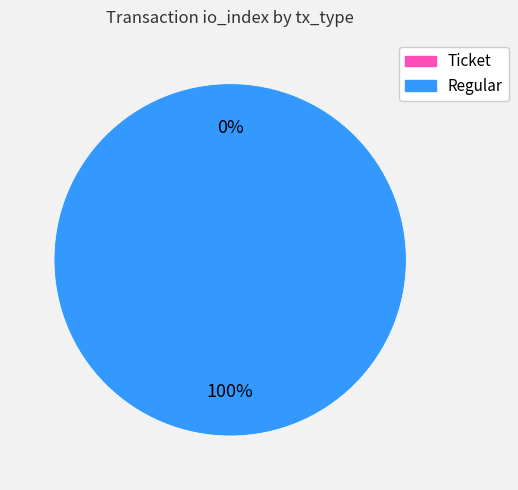

Does Ticket account for over 50% of the chart?

No